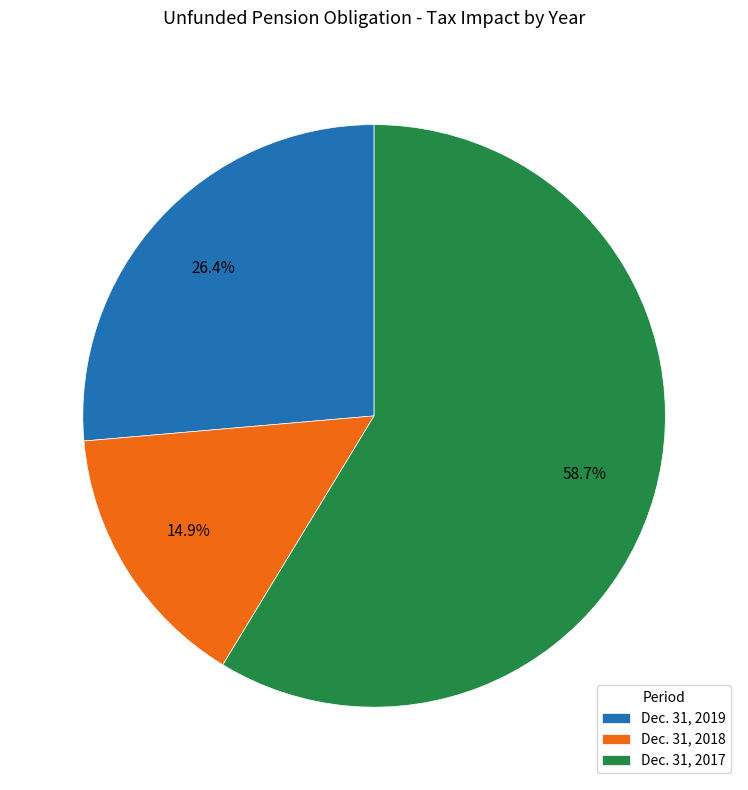

Which slice is the smallest?

Dec. 31, 2018